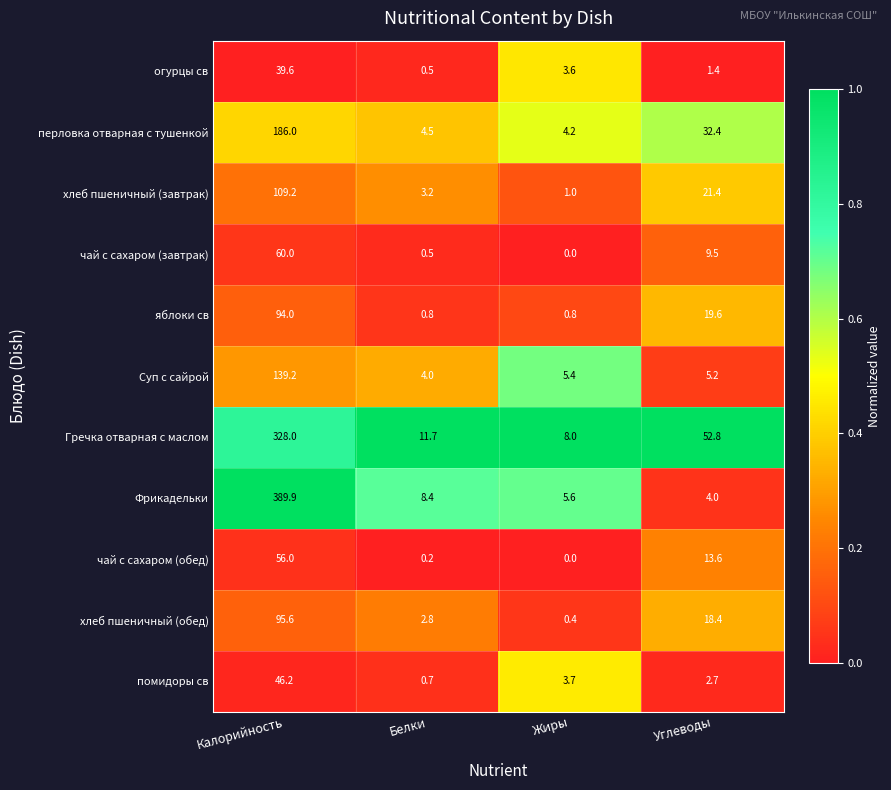

What is the difference between the огурцы св values at Калорийность and Жиры?

36.0